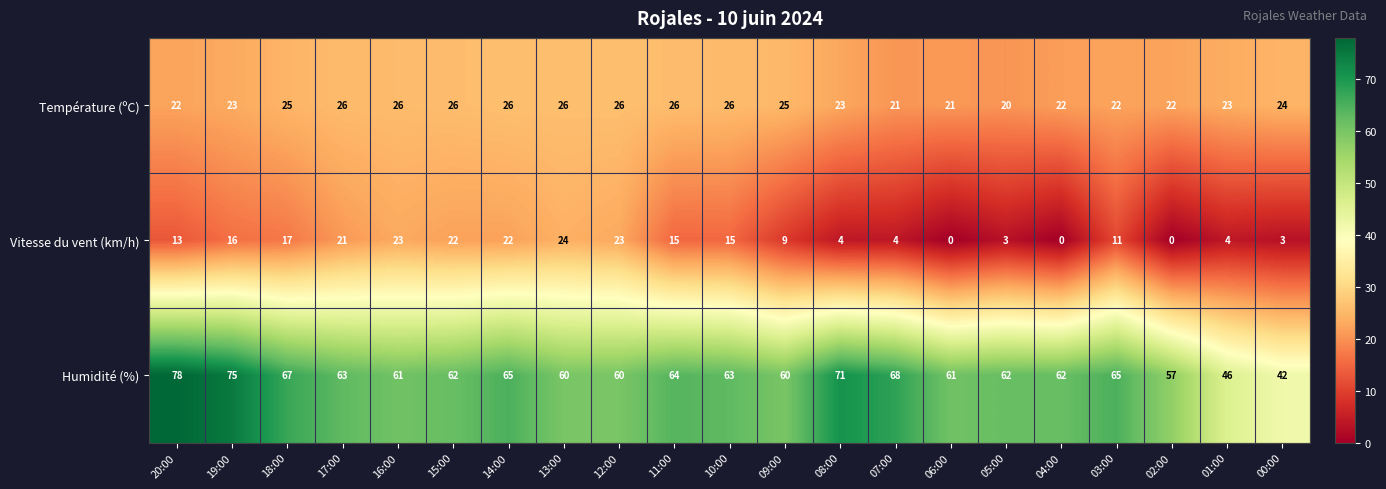

What is the highest value of the Température (ºC) series?

26